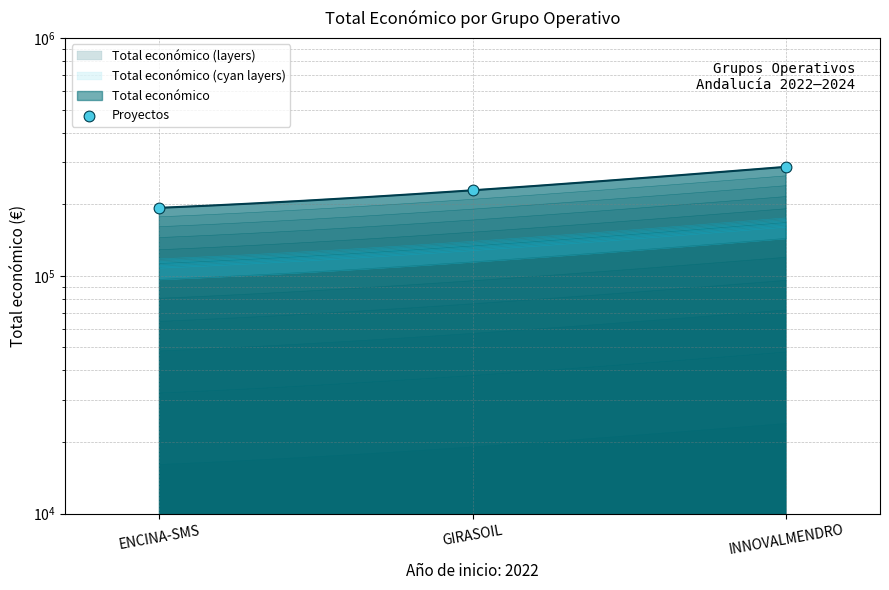

Which has a higher value, INNOVALMENDRO or GIRASOIL?

INNOVALMENDRO